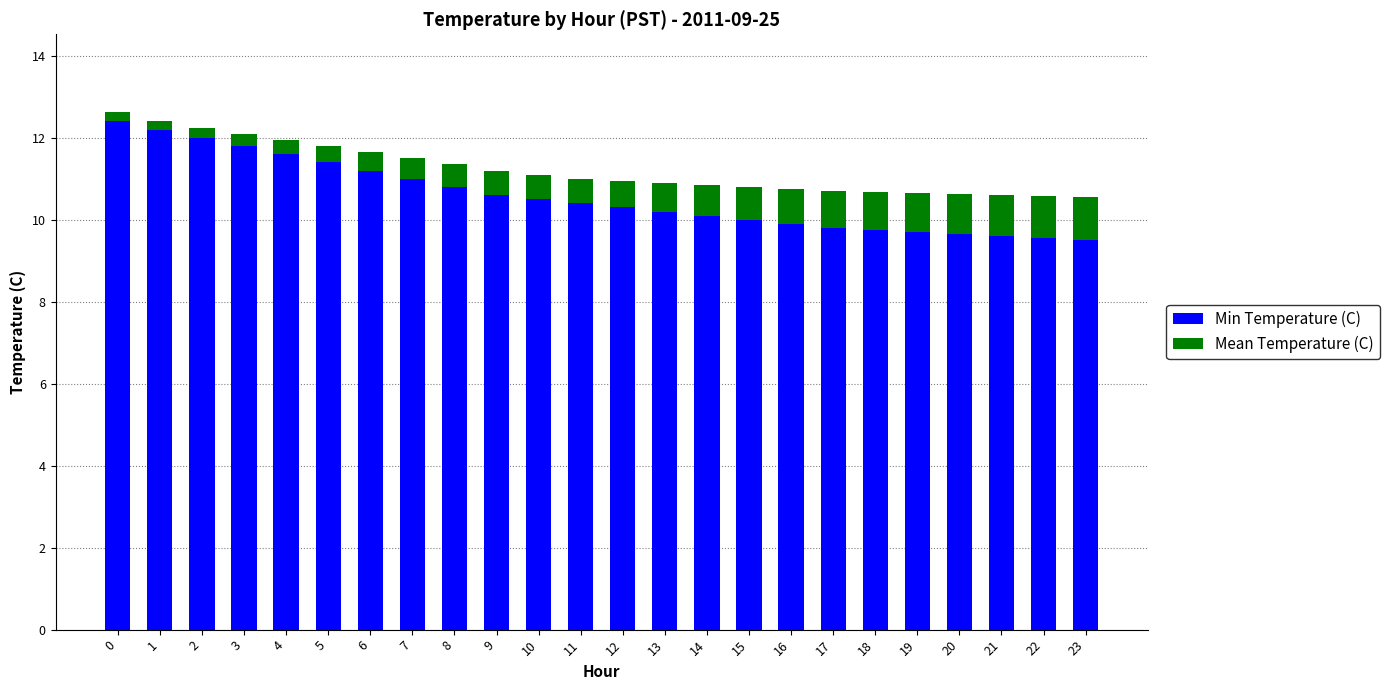

What is the total value across all series at 5?

11.8